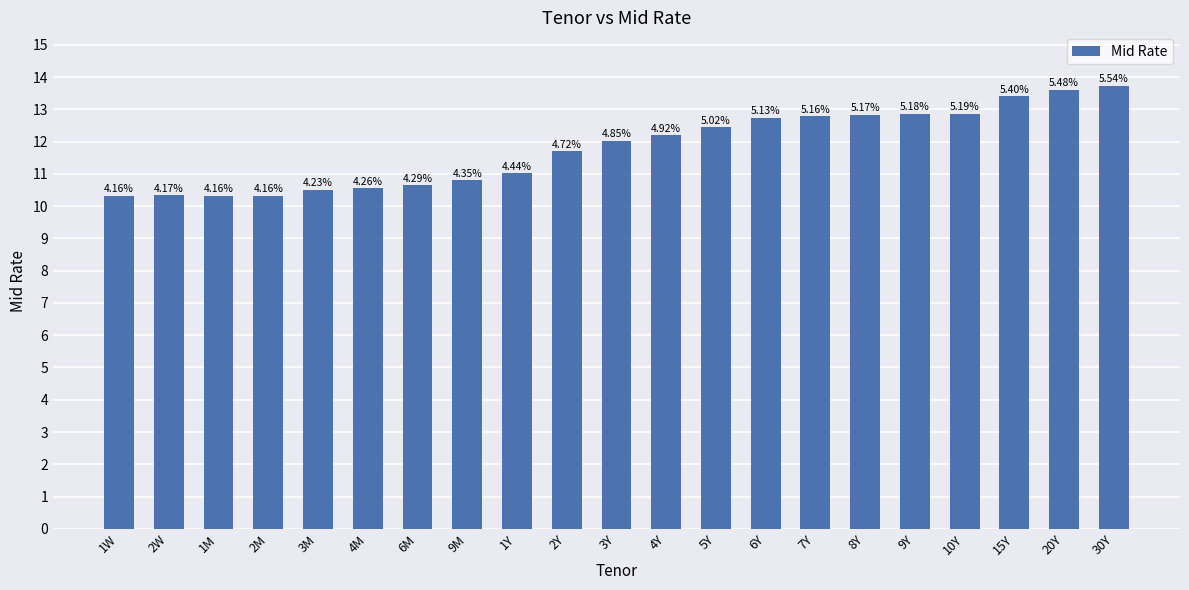

Which category has the lowest value across all series?

1W